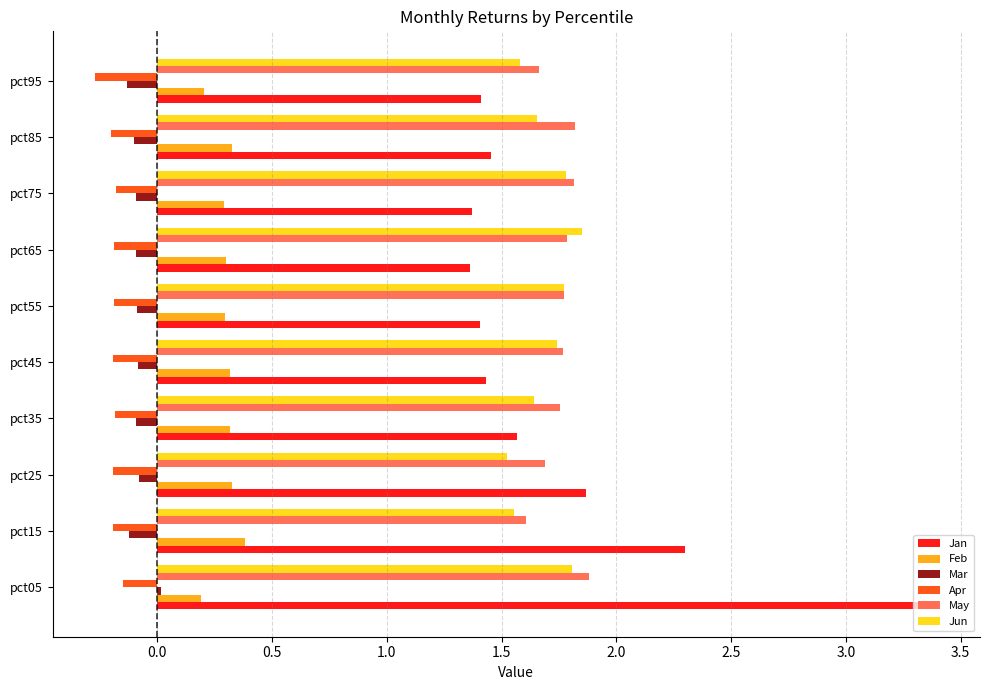

What is the sum of all Apr values?

-1.9